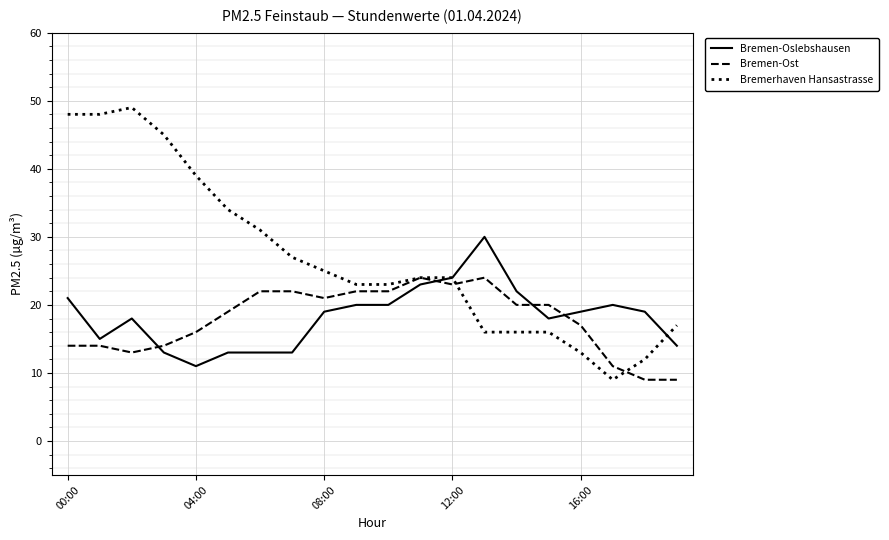

Which series has the largest total across all categories?

Bremerhaven Hansastrasse